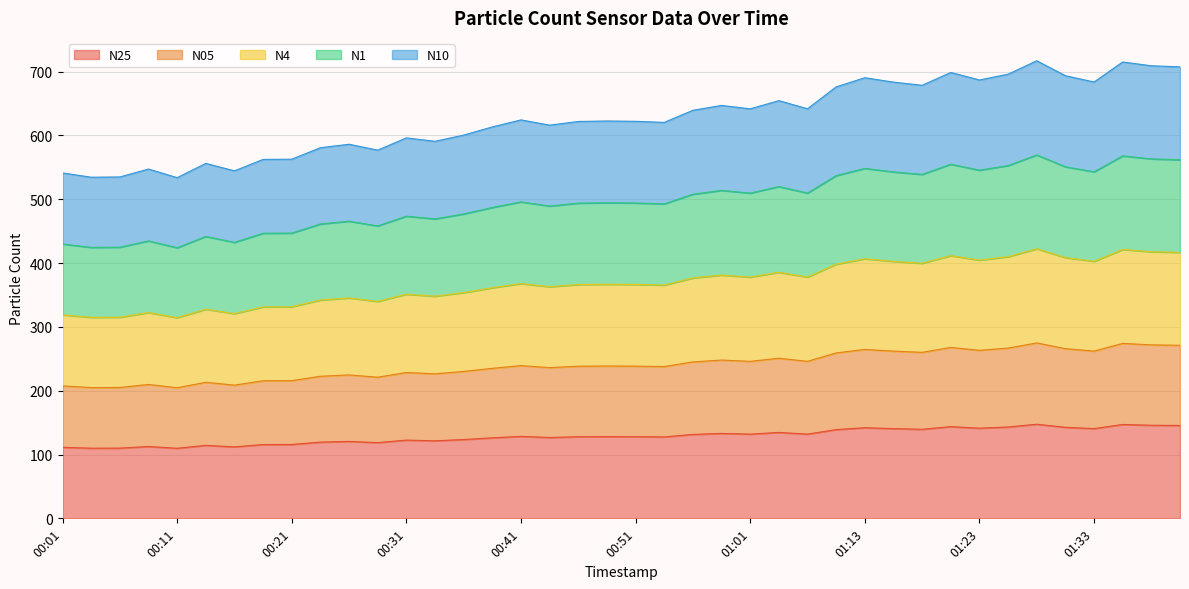

What is the total value across all series at 00:01?

541.2